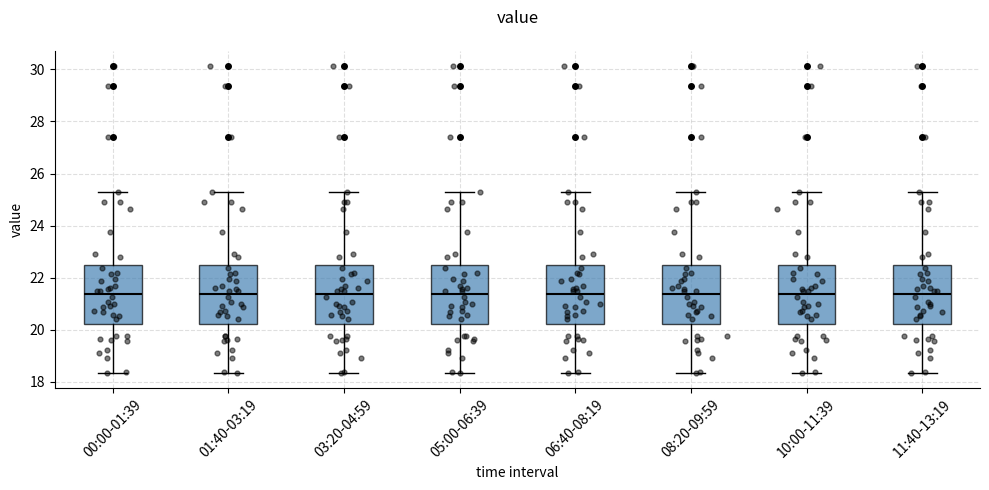

Reading left to right, read every box against the y-axis: the position of its median line, the range the box covers, and the ends of its whiskers. The values are not printed on the chart, so give them approximately, as read against the axis.

00:00-01:39: median 21.4, box 20.2 to 22.4, whiskers 18.4 to 25.4
01:40-03:19: median 21.4, box 20.2 to 22.4, whiskers 18.4 to 25.4
03:20-04:59: median 21.4, box 20.2 to 22.4, whiskers 18.4 to 25.4
05:00-06:39: median 21.4, box 20.2 to 22.4, whiskers 18.4 to 25.4
06:40-08:19: median 21.4, box 20.2 to 22.4, whiskers 18.4 to 25.4
08:20-09:59: median 21.4, box 20.2 to 22.4, whiskers 18.4 to 25.4
10:00-11:39: median 21.4, box 20.2 to 22.4, whiskers 18.4 to 25.4
11:40-13:19: median 21.4, box 20.2 to 22.4, whiskers 18.4 to 25.4